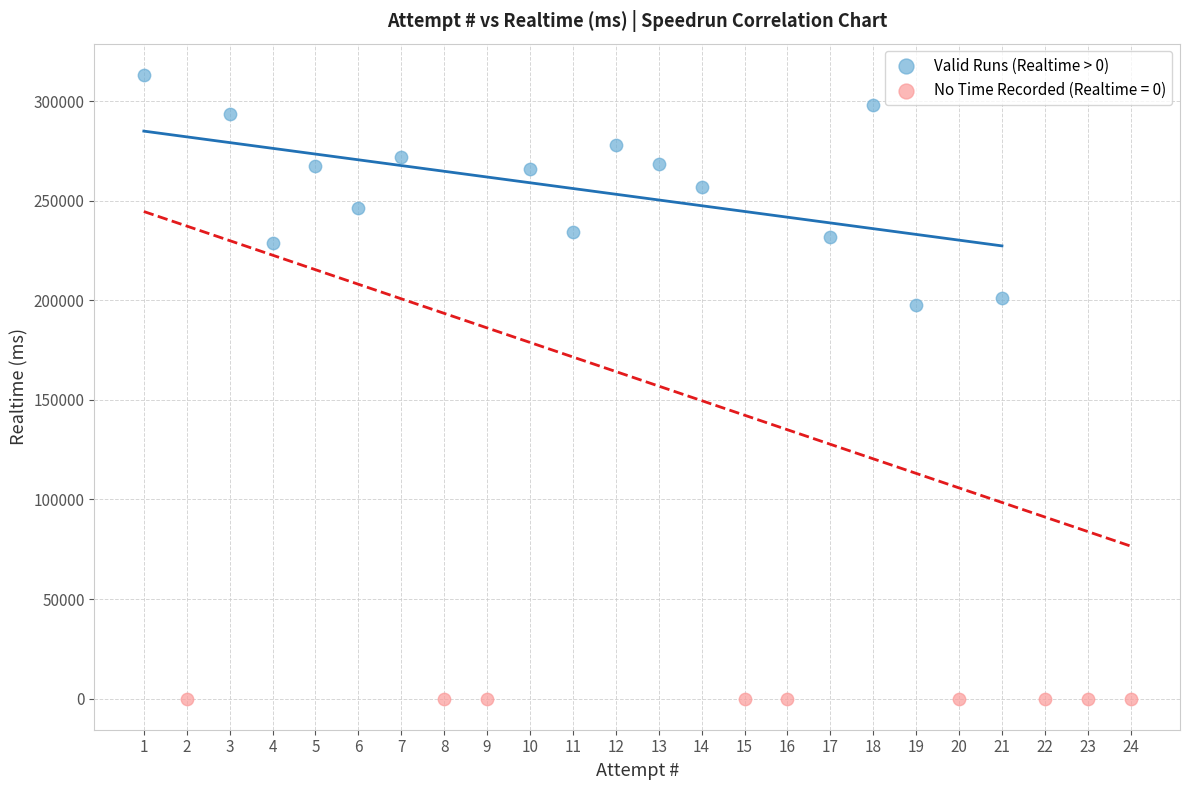

Which series contains the highest Y value?

Valid Runs (Realtime > 0)